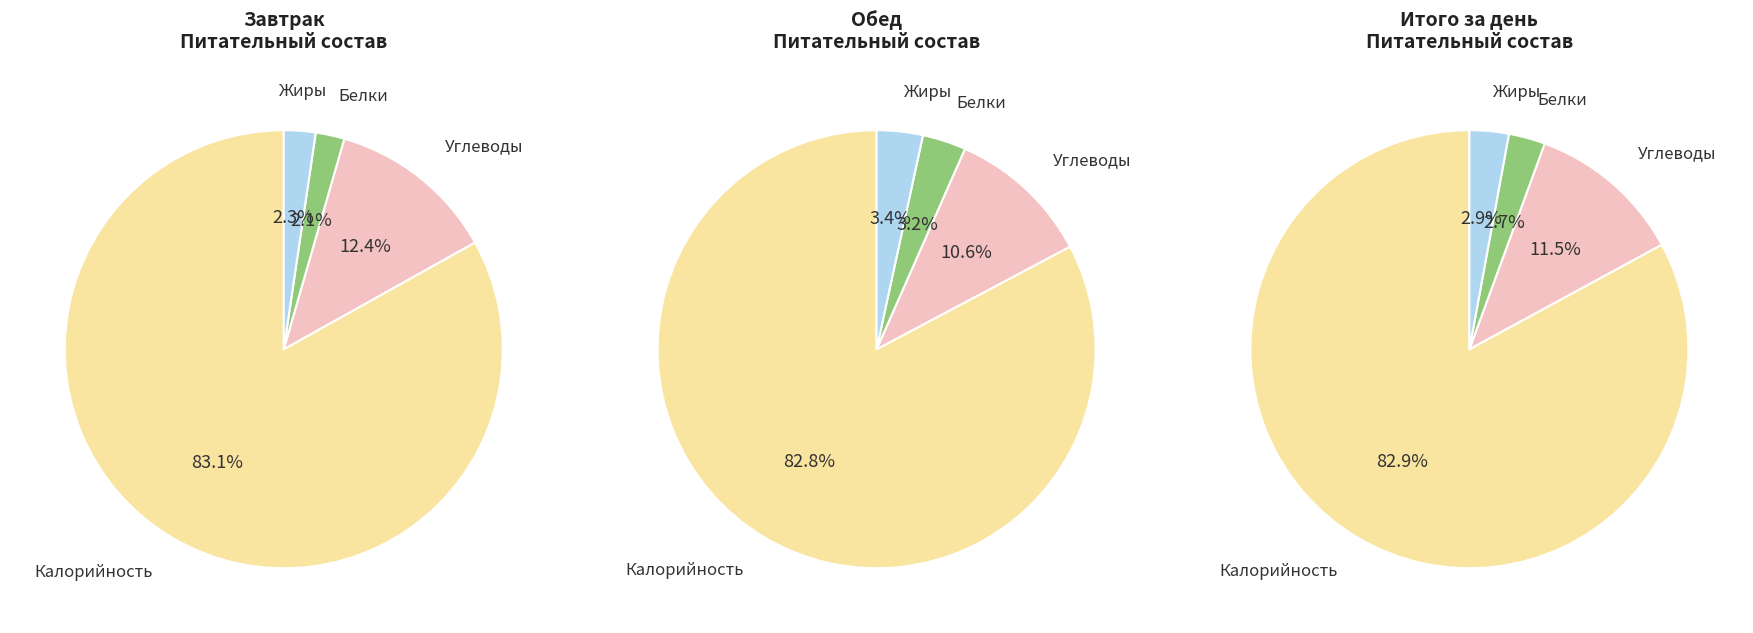

Does 3 account for over 50% of the chart?

No